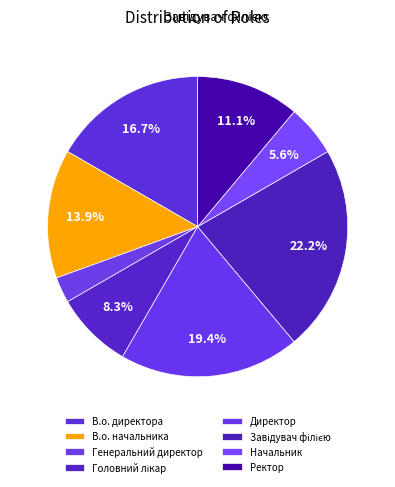

What is the total percentage of Головний лікар and Ректор?

19.4%